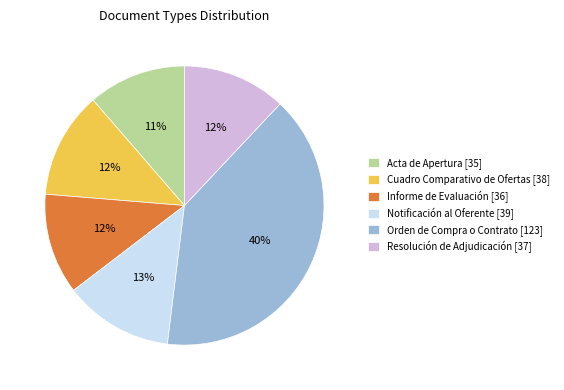

To the nearest percent, what portion does Resolución de Adjudicación represent?

12%